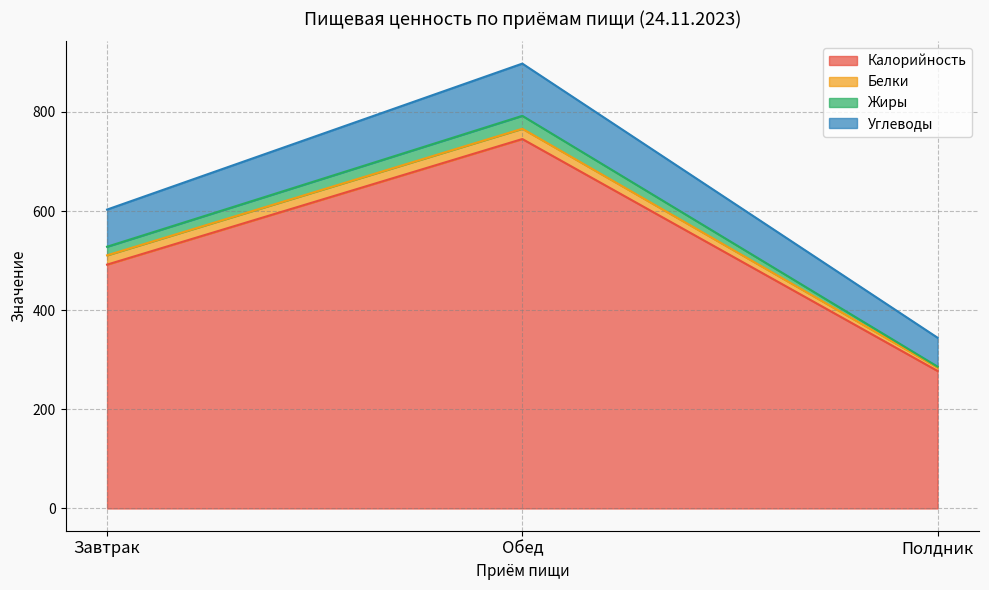

At which category is the sum across all series the highest?

Обед